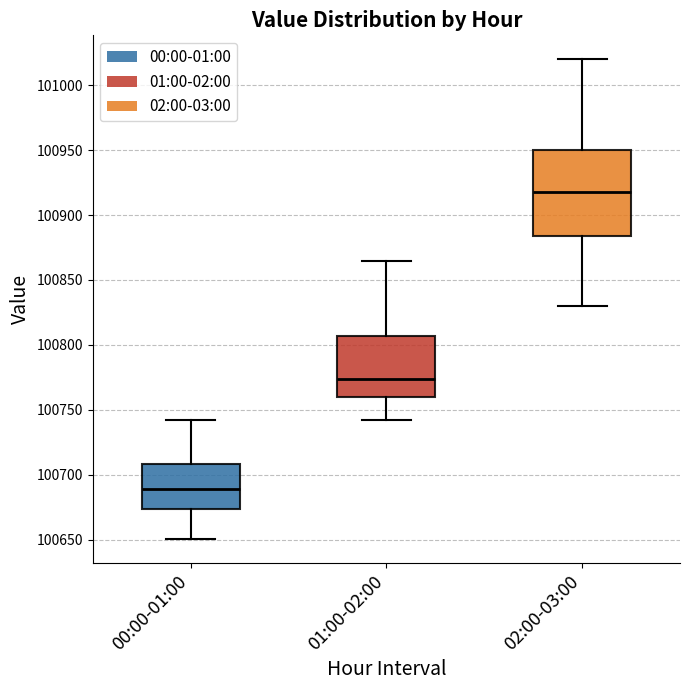

Reading left to right, transcribe this box plot: for each box, give where its median line is, the range the box spans, and where its two whiskers end, as read against the y-axis. The values are not printed on the chart, so give them approximately, as read against the axis.

00:00-01:00: median 100690, box 100675 to 100710, whiskers 100650 to 100740
01:00-02:00: median 100775, box 100760 to 100805, whiskers 100740 to 100865
02:00-03:00: median 100920, box 100885 to 100950, whiskers 100830 to 101020